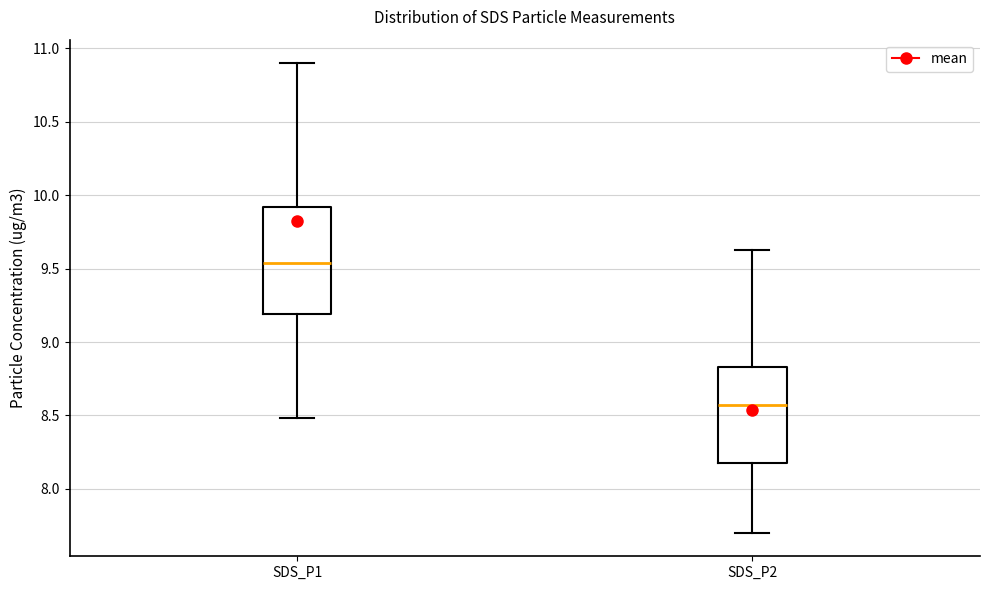

Which box's median line is the lowest?

SDS_P2